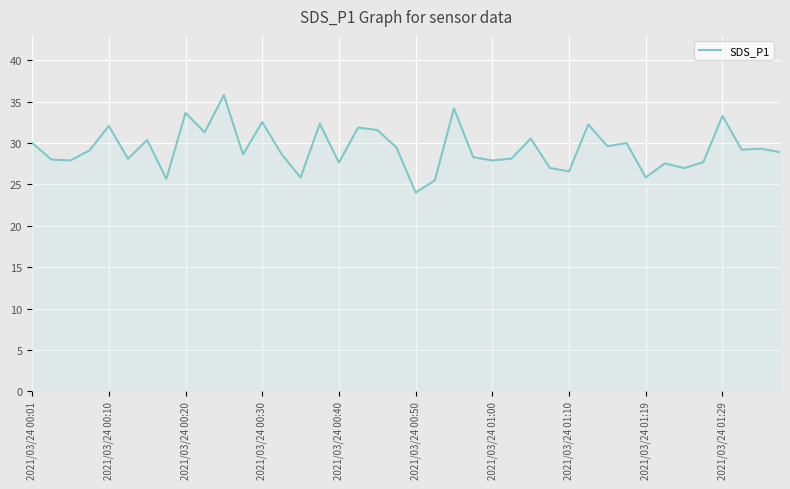

What is the smallest value displayed?

24.0